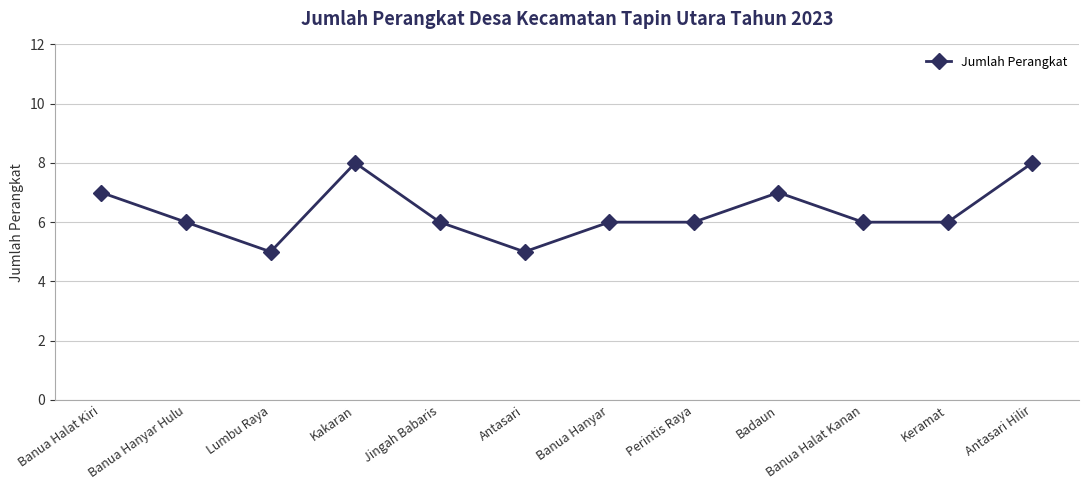

What position from the left is Banua Hanyar Hulu?

2